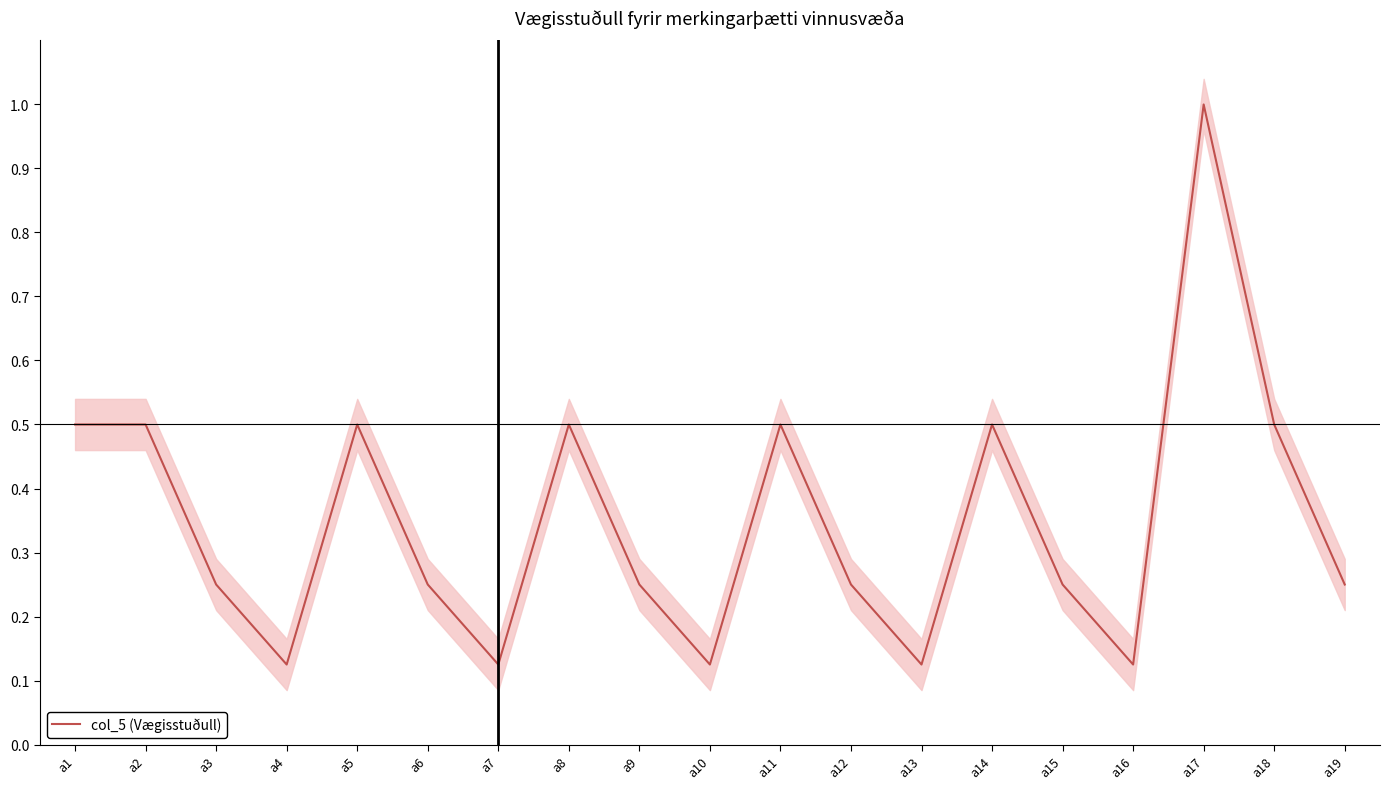

Reading right to left, list all the values displayed in this chart.

0.2	0.5	1.0	0.1	0.2	0.5	0.1	0.2	0.5	0.1	0.2	0.5	0.1	0.2	0.5	0.1	0.2	0.5	0.5